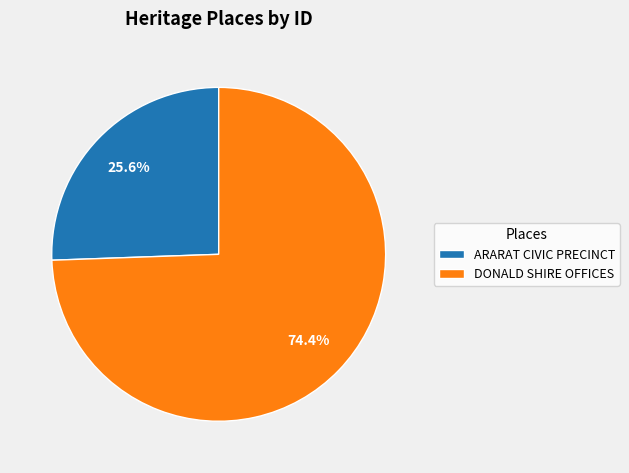

How many slices are in this pie chart?

2